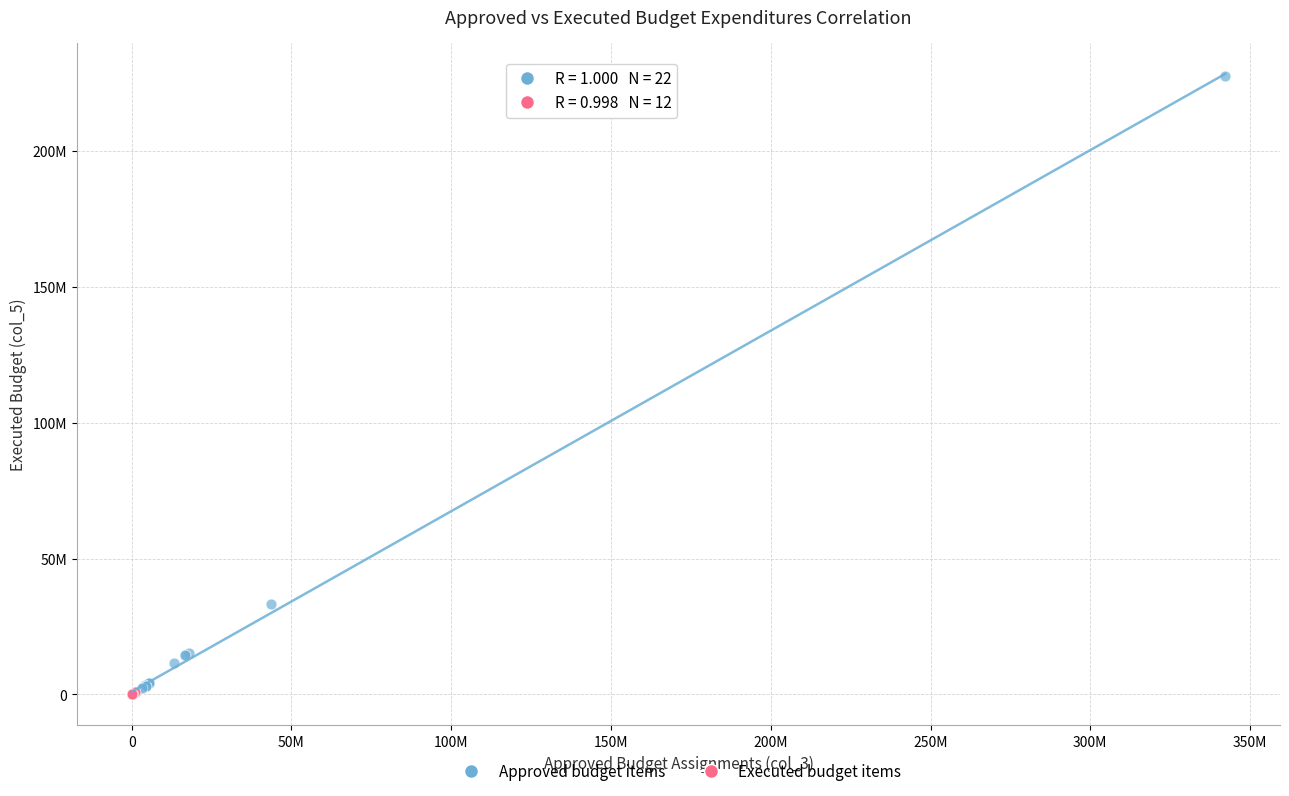

What are all the series names shown in the legend?

Approved budget items, Executed budget items